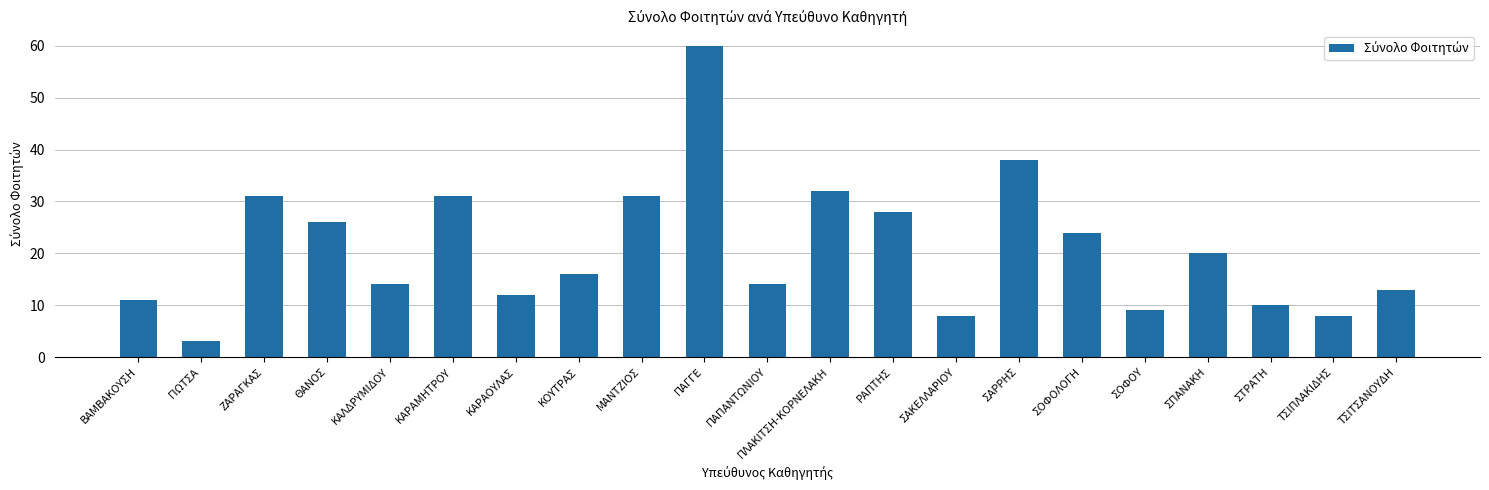

What is the average value?

21